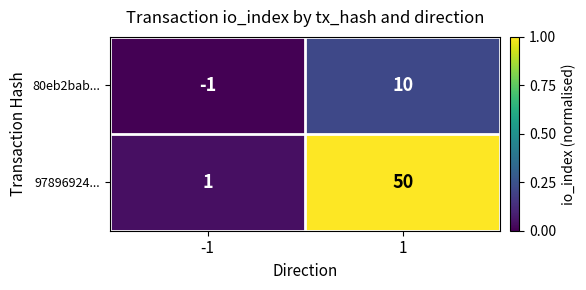

At 1, list the series in order from smallest to largest.

80eb2bab..., 97896924...